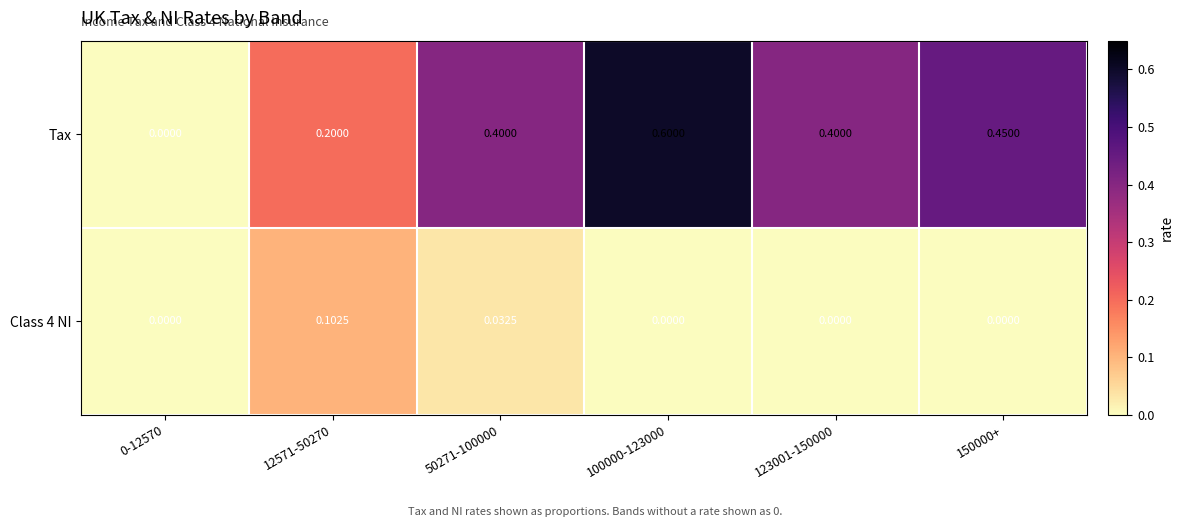

List the series in order of their peak value, lowest first.

Class 4 NI, Tax